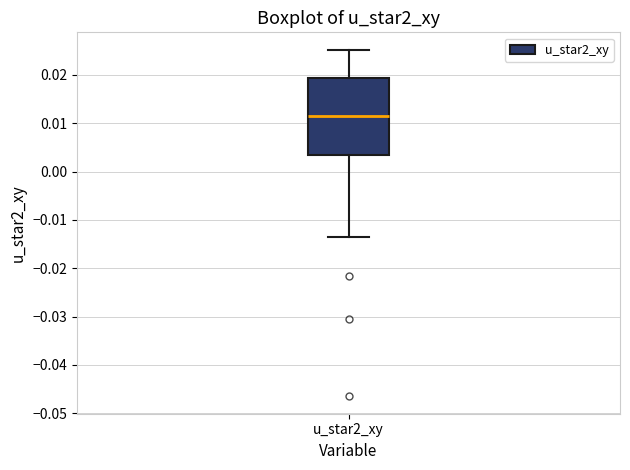

Transcribe this box plot: give where the median line is, the range the box spans, and where the two whiskers end, as read against the y-axis. The values are not printed on the chart, so give them approximately, as read against the axis.

median 0.011, box 0.003 to 0.019, whiskers -0.013 to 0.025